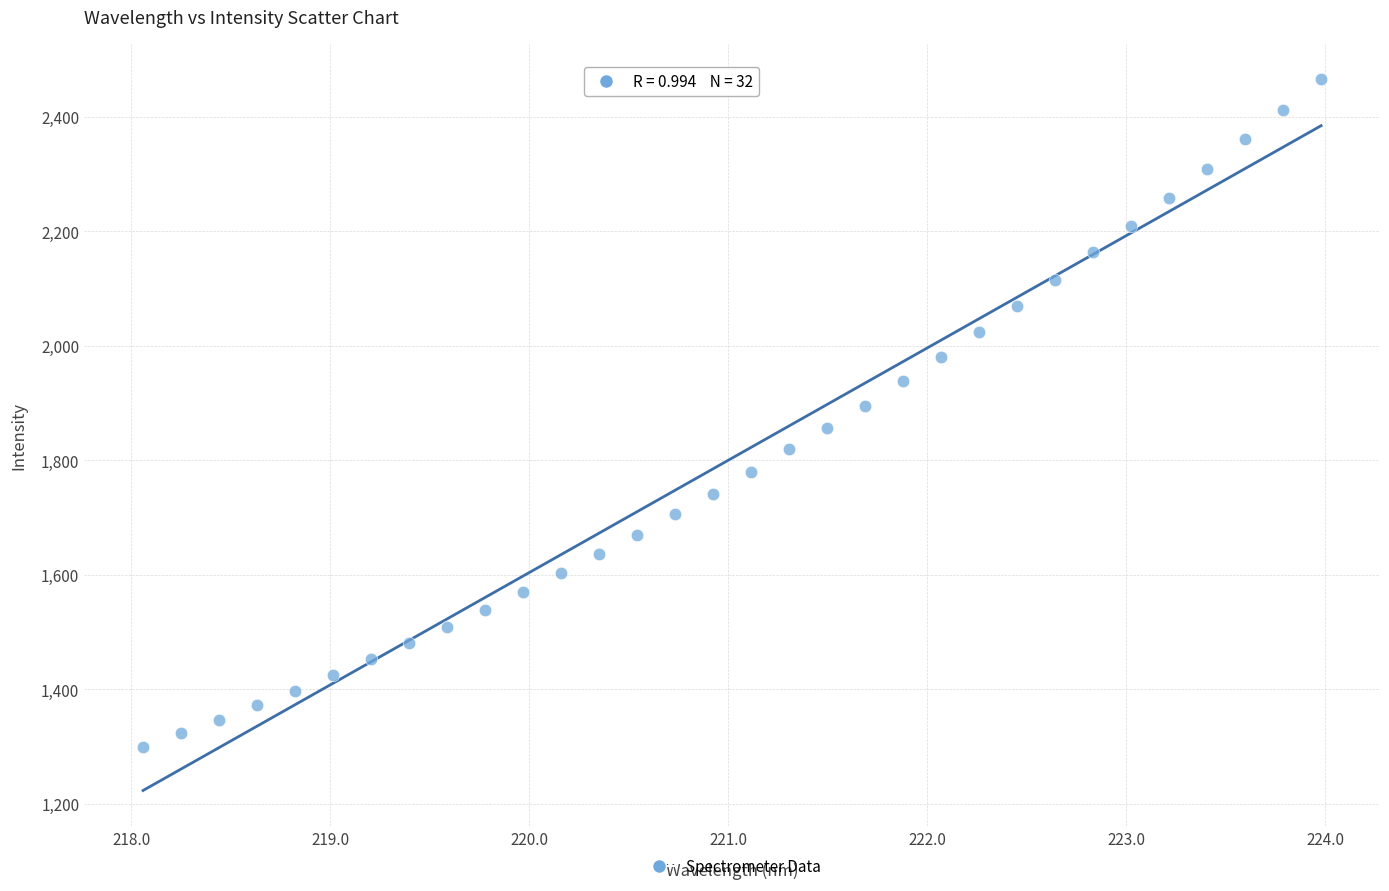

What is the range of Y values (max minus min)?

1166.3